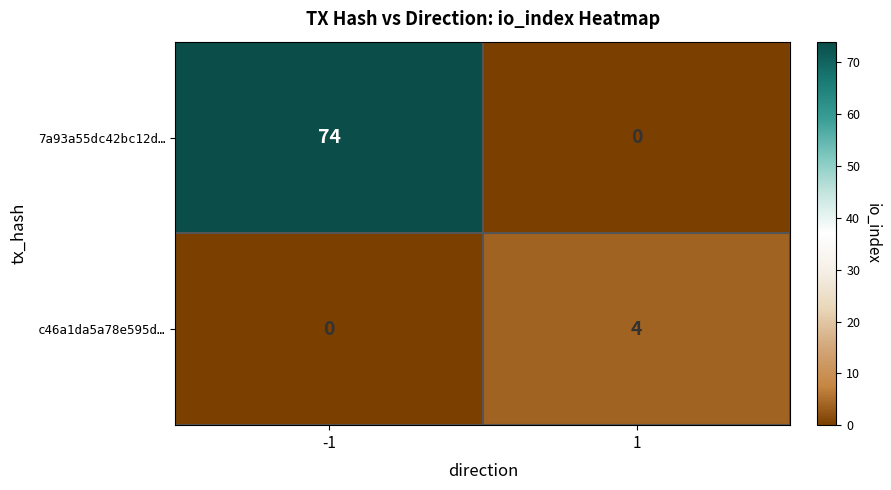

List the series in order of their overall mean, lowest first.

c46a1da5a78e595d…, 7a93a55dc42bc12d…